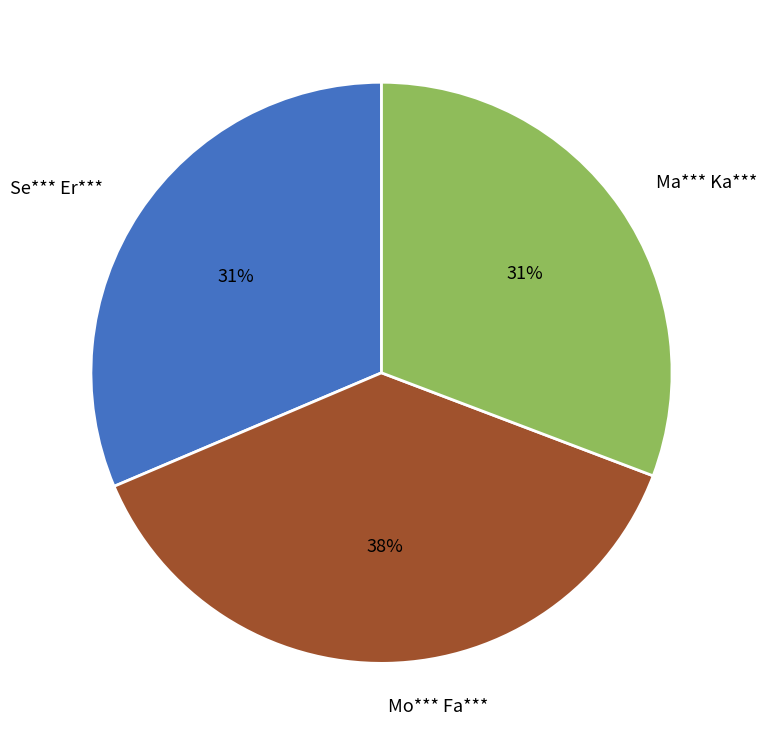

What is the largest slice in the pie chart?

Mo*** Fa***